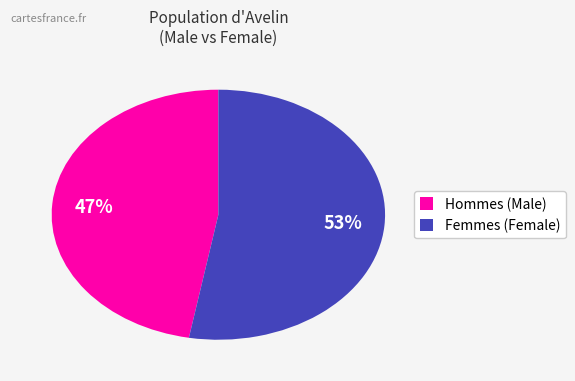

To the nearest percent, what portion does Hommes (Male) represent?

47%